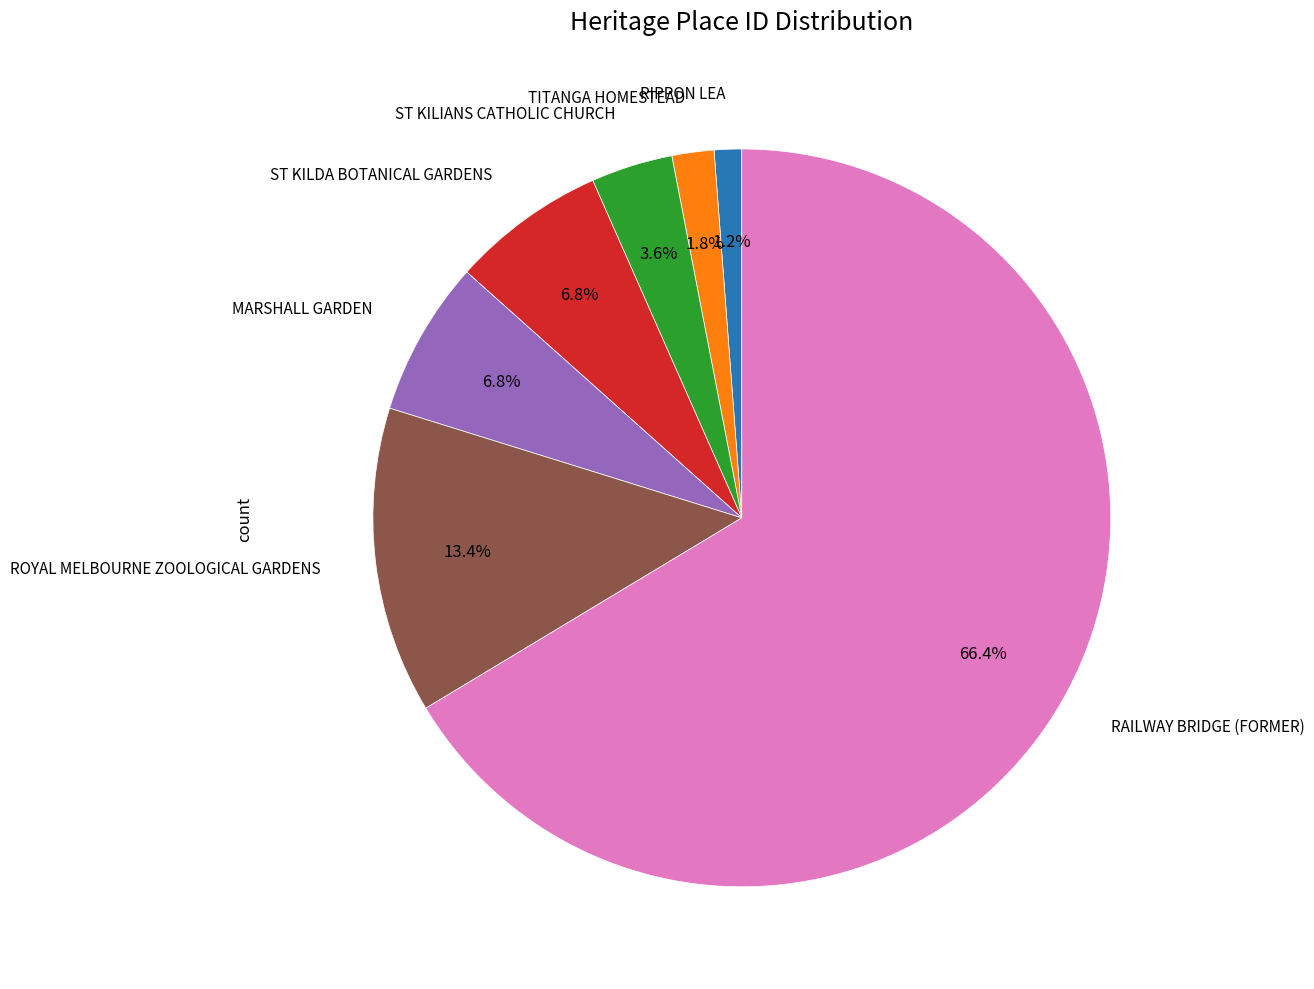

Does any single category account for the majority?

Yes